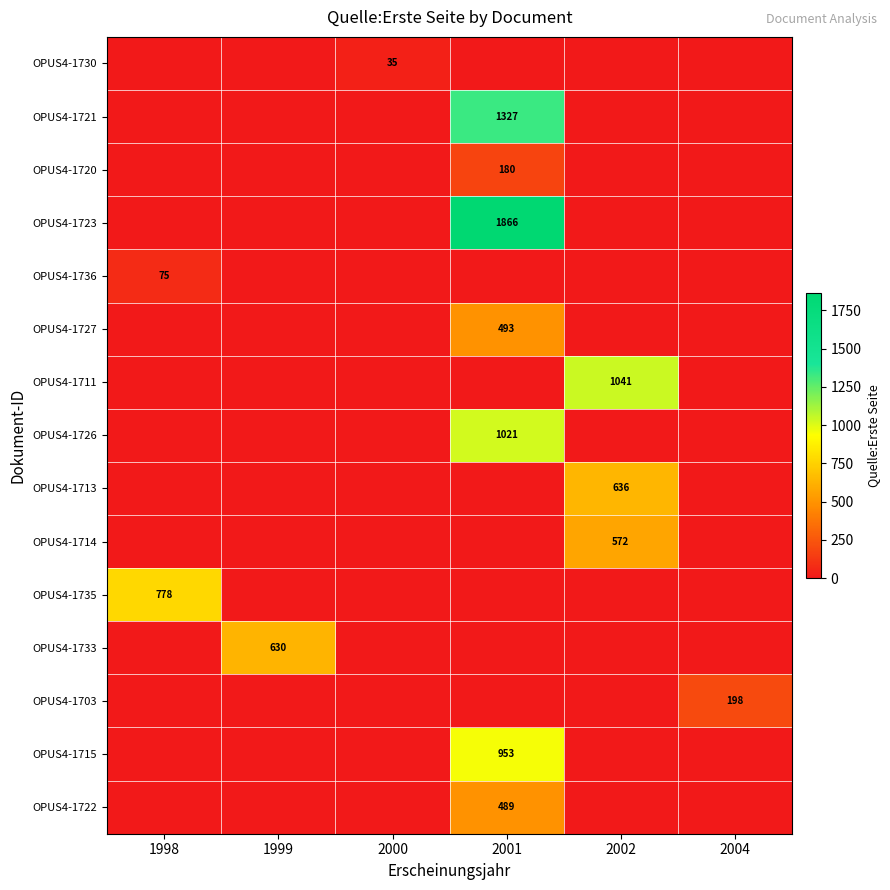

What is the difference between the highest and lowest values at 2002?

1041